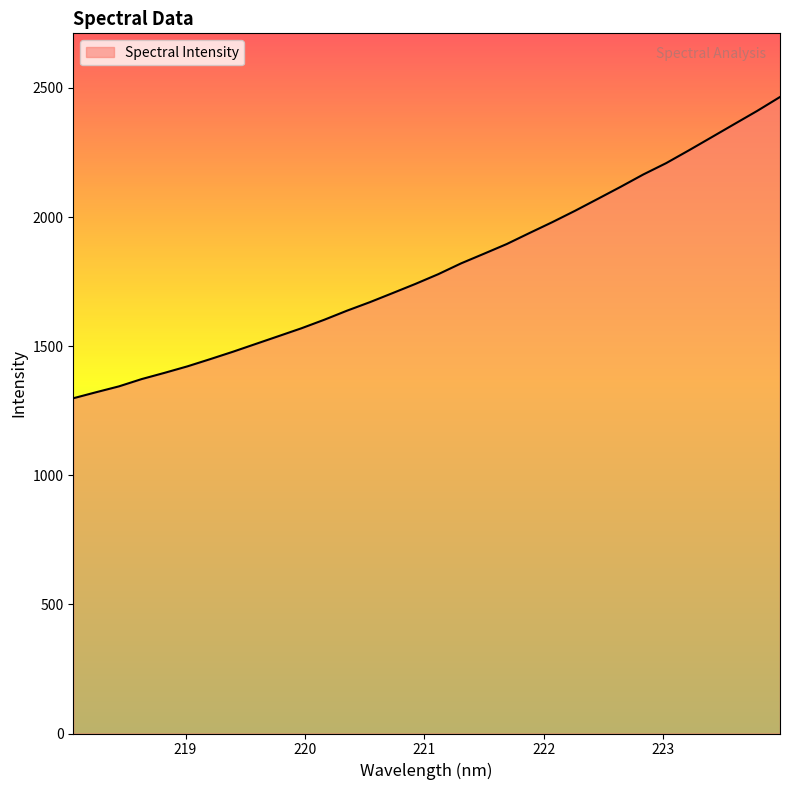

What is the difference between the maximum and minimum values?

1166.7